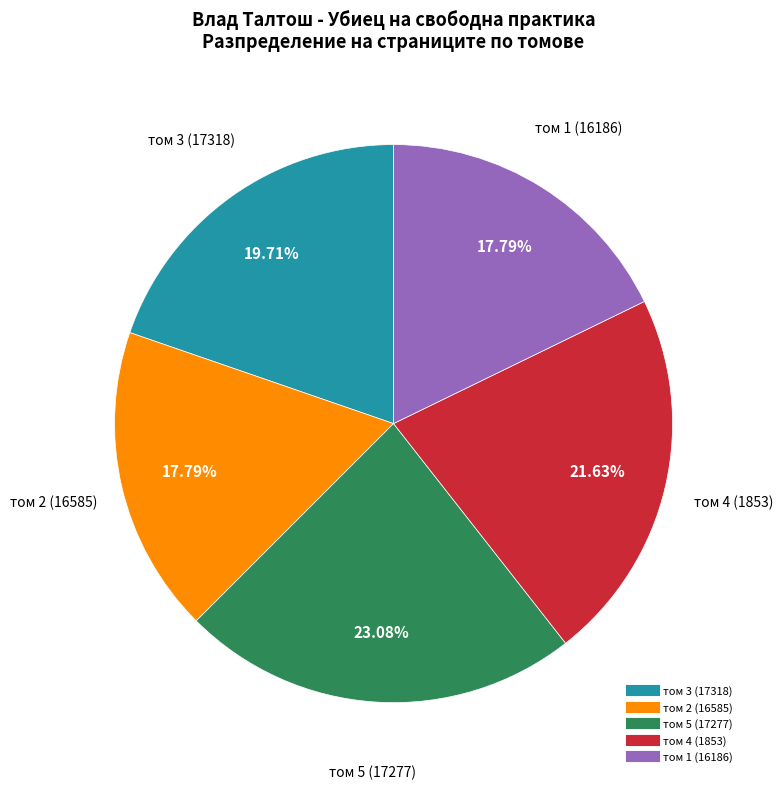

Is it true that том 4 (1853) is 30% of the pie?

False